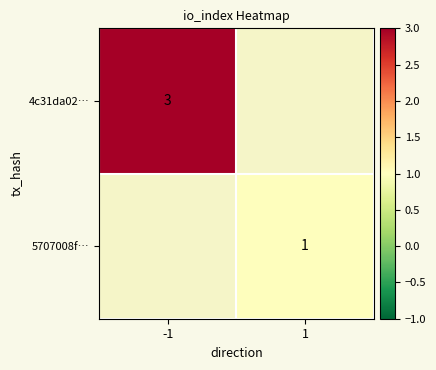

Is it true that 5707008f… equals 1 at 1?

True